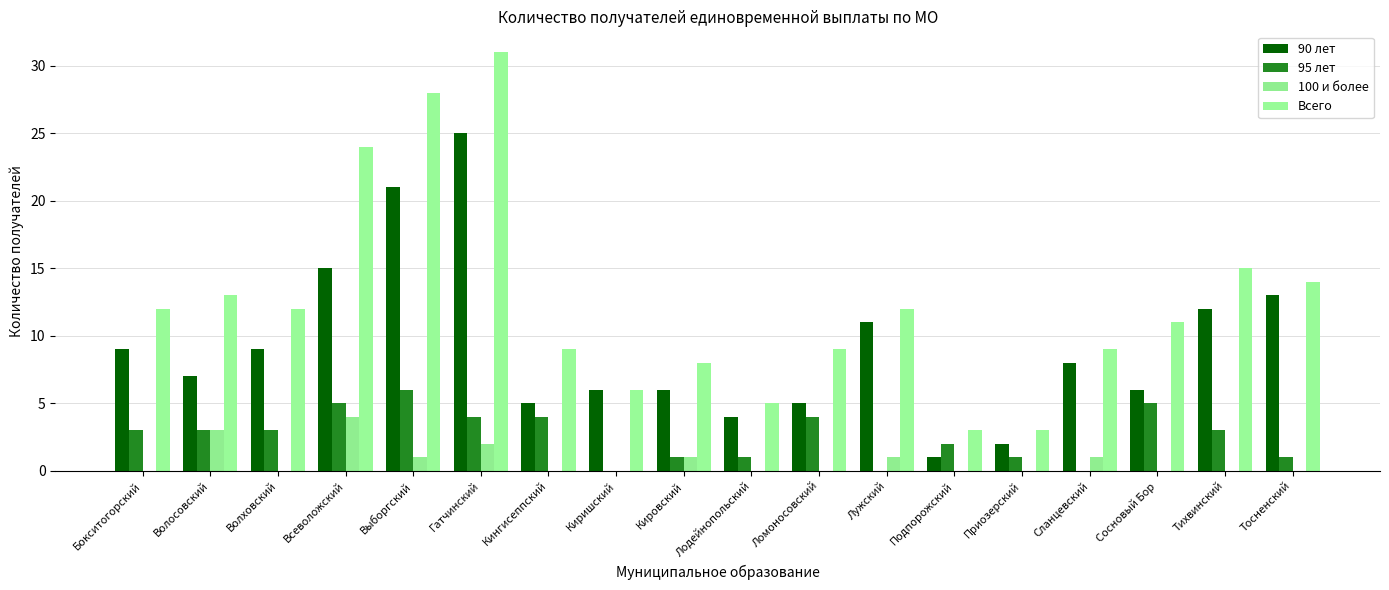

Are the bars grouped side by side (vs. stacked)?

Yes